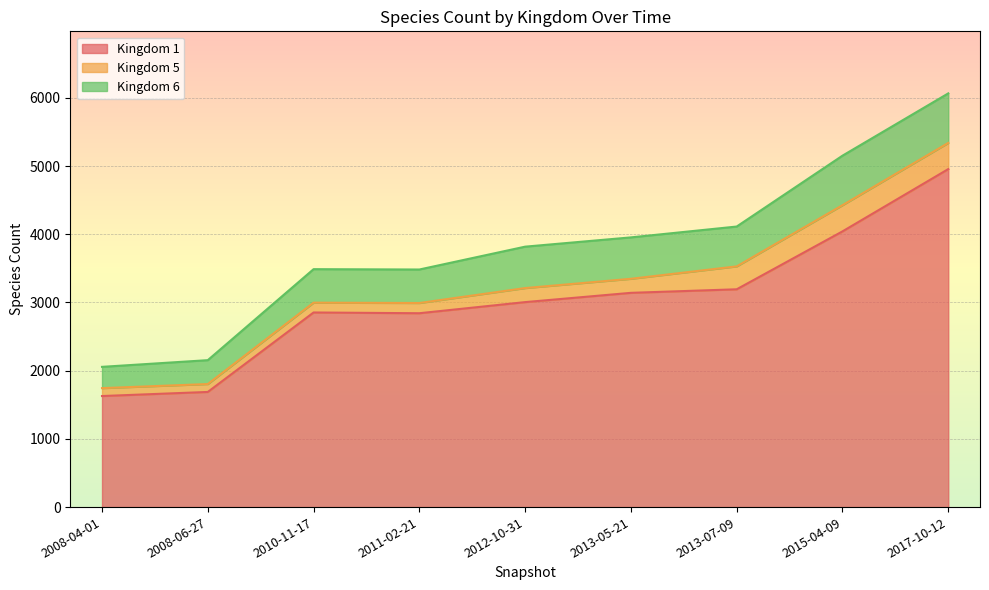

How many data points in Kingdom 5 are less than 206?

4